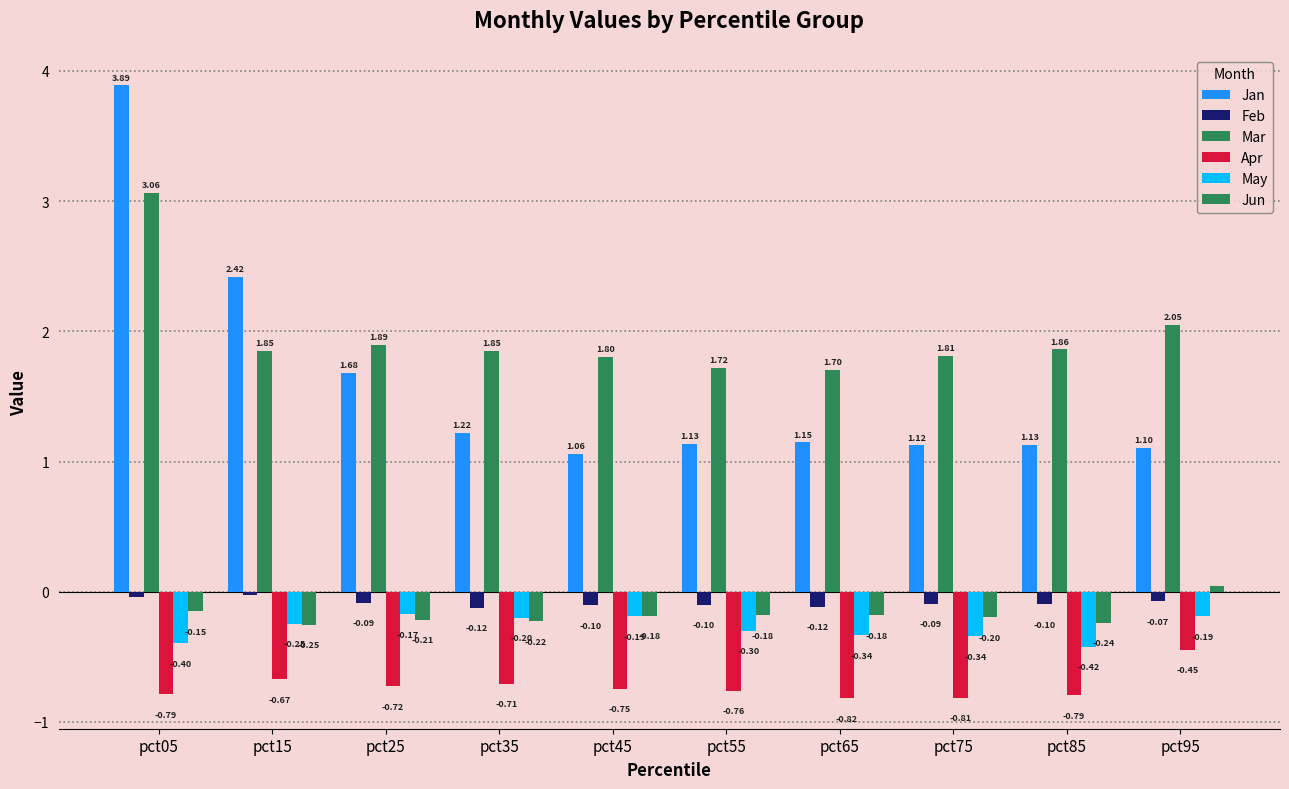

Which series has the largest range (max minus min)?

Jan